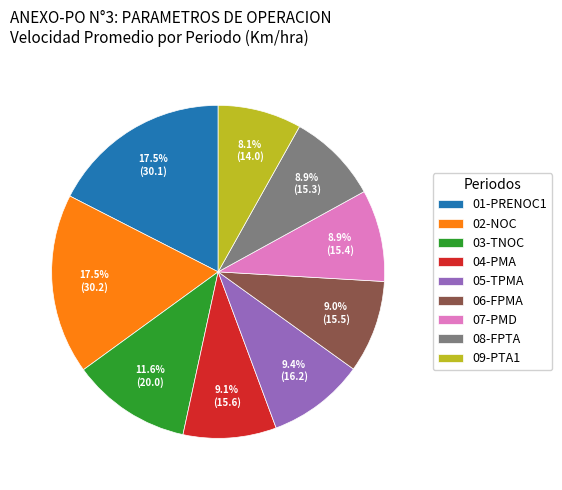

To the nearest percent, what is the combined percentage of 01-PRENOC1 and 08-FPTA?

26%